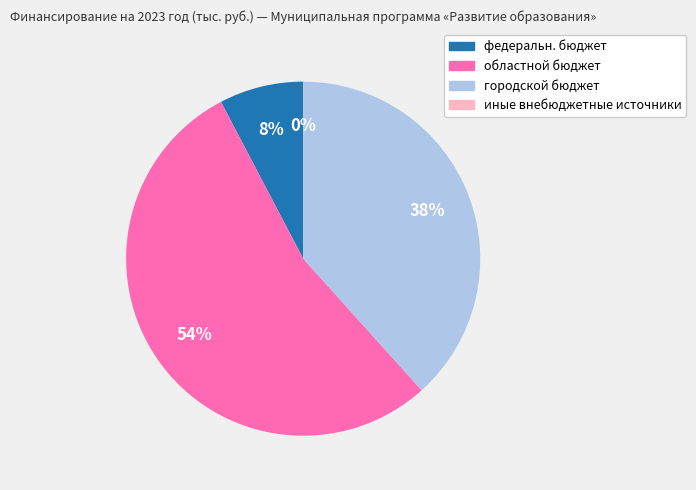

Is there any slice that represents more than half of the pie?

Yes